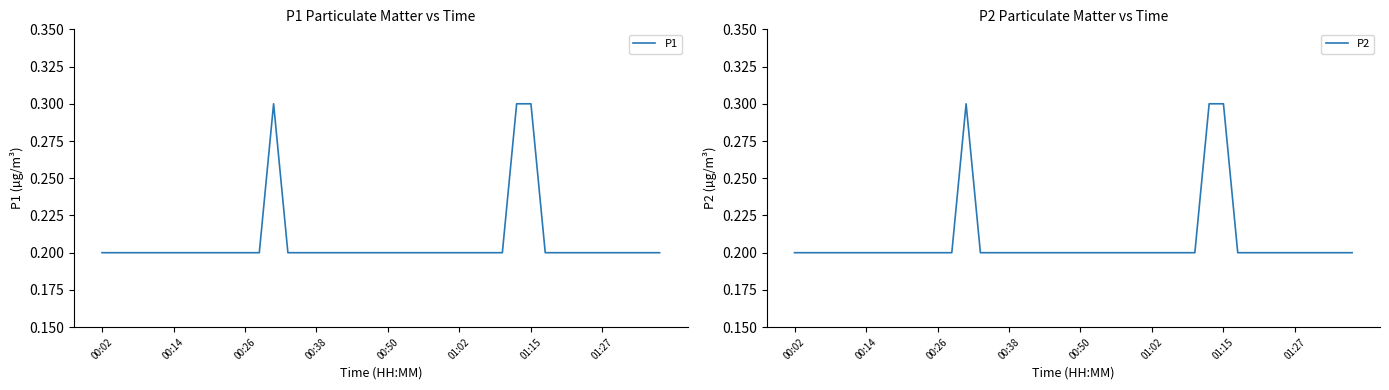

Between 22 and 9, which is larger?

22